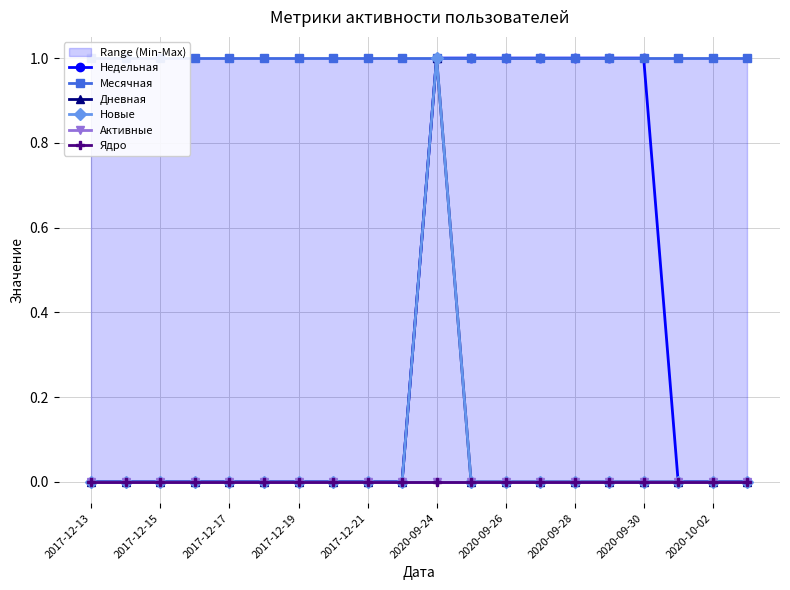

Rank the series by their maximum value, from lowest to highest.

Активные, Ядро, Недельная, Месячная, Дневная, Новые